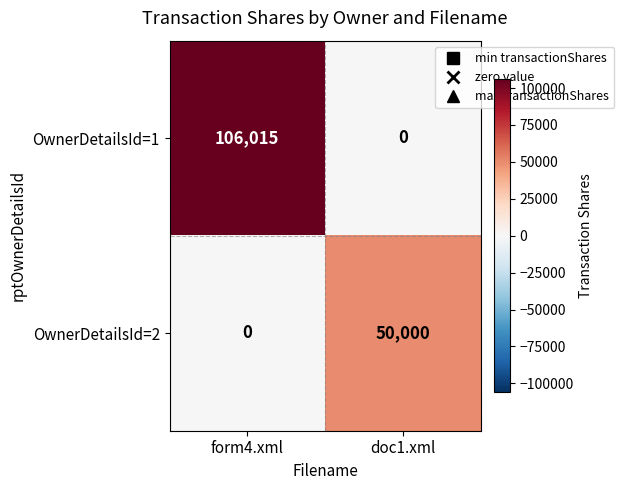

What is the difference between the maximum and minimum values in the OwnerDetailsId=2 series?

50000